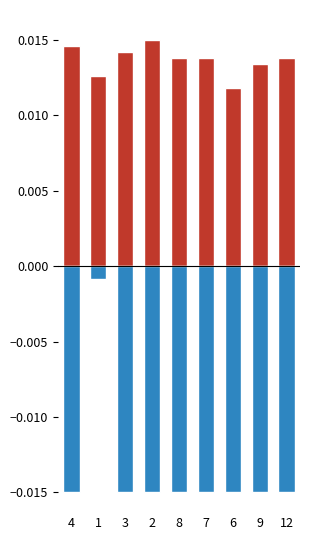

Reading left to right, extract all data points from this chart.

GLEYED: 4=0.0	1=0.0	3=0.0	2=0.0	8=0.0	7=0.0	6=0.0	9=0.0	12=0.0
SPL: 4=-0.0	1=-0.0	3=-0.0	2=-0.0	8=-0.0	7=-0.0	6=-0.0	9=-0.0	12=-0.0